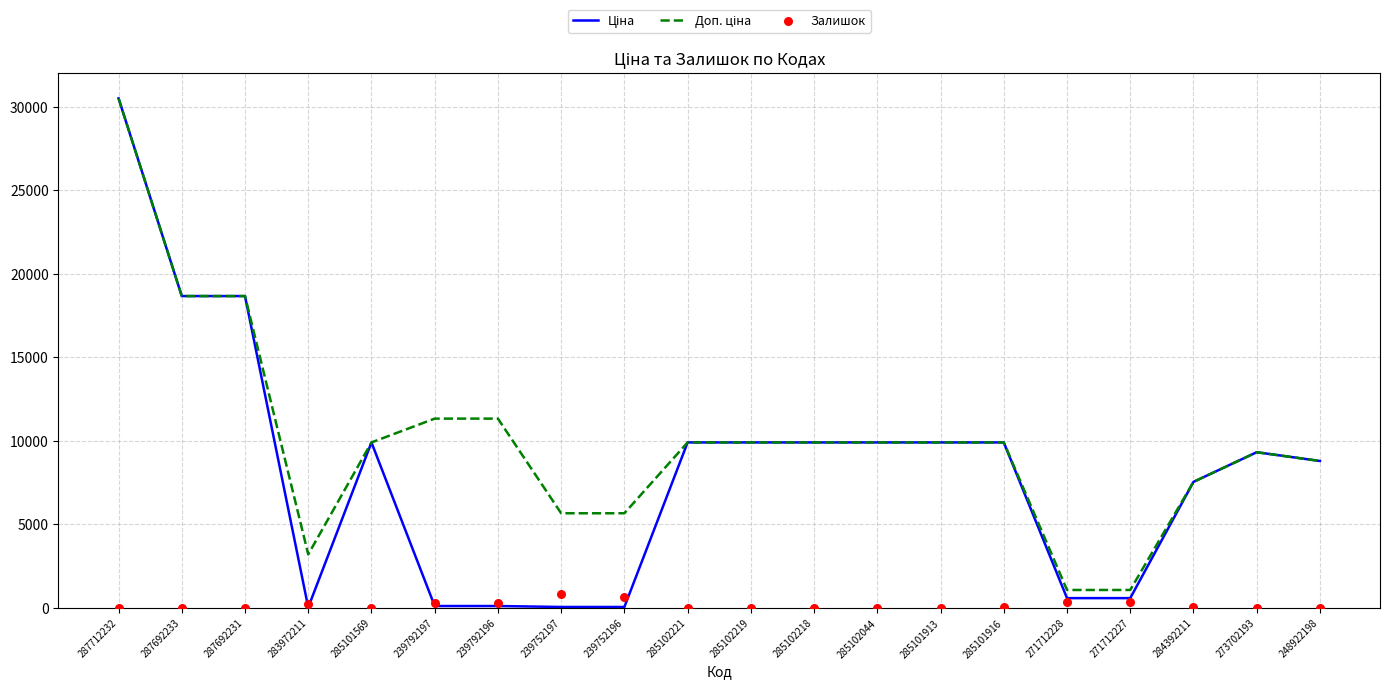

What are all the series names shown in the legend?

Ціна, Доп. ціна, Залишок